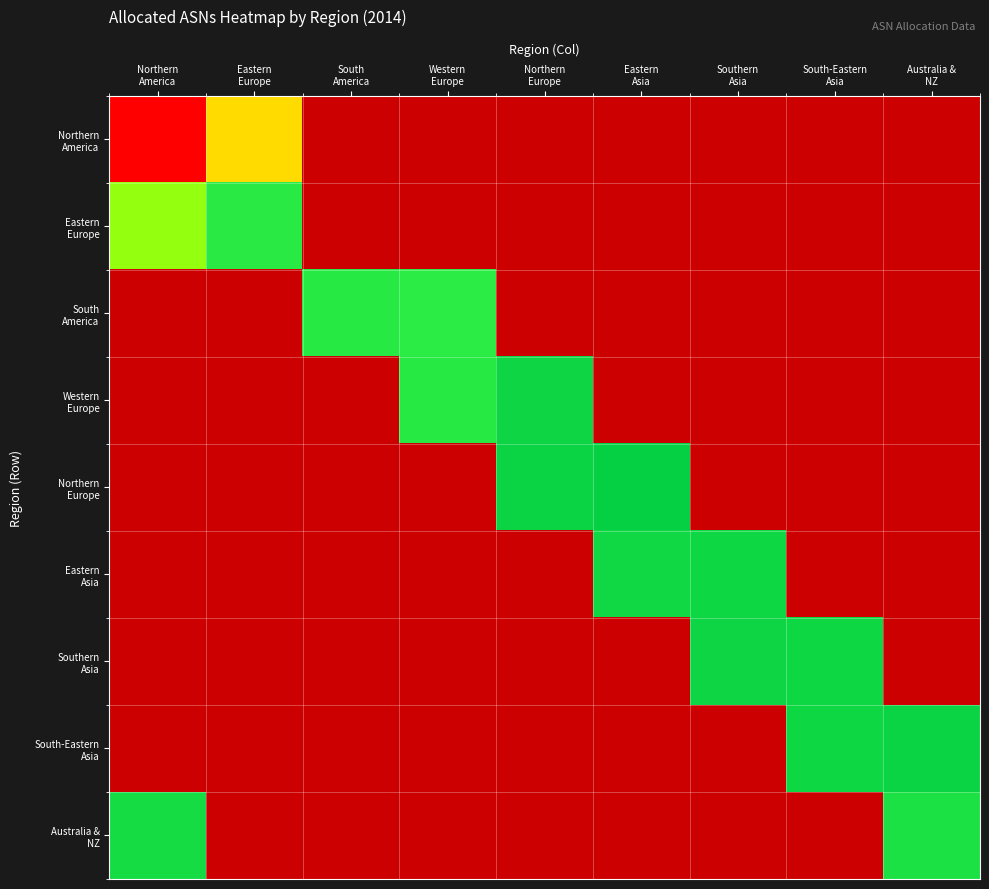

What is the spread (max minus min) of values at South
America?

1258